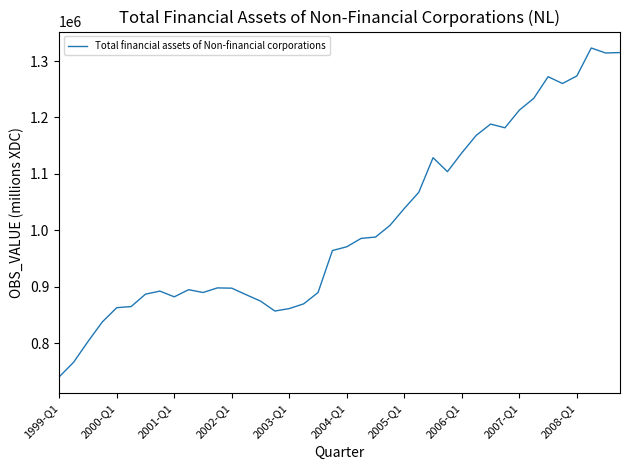

What is the smallest value displayed?

740460